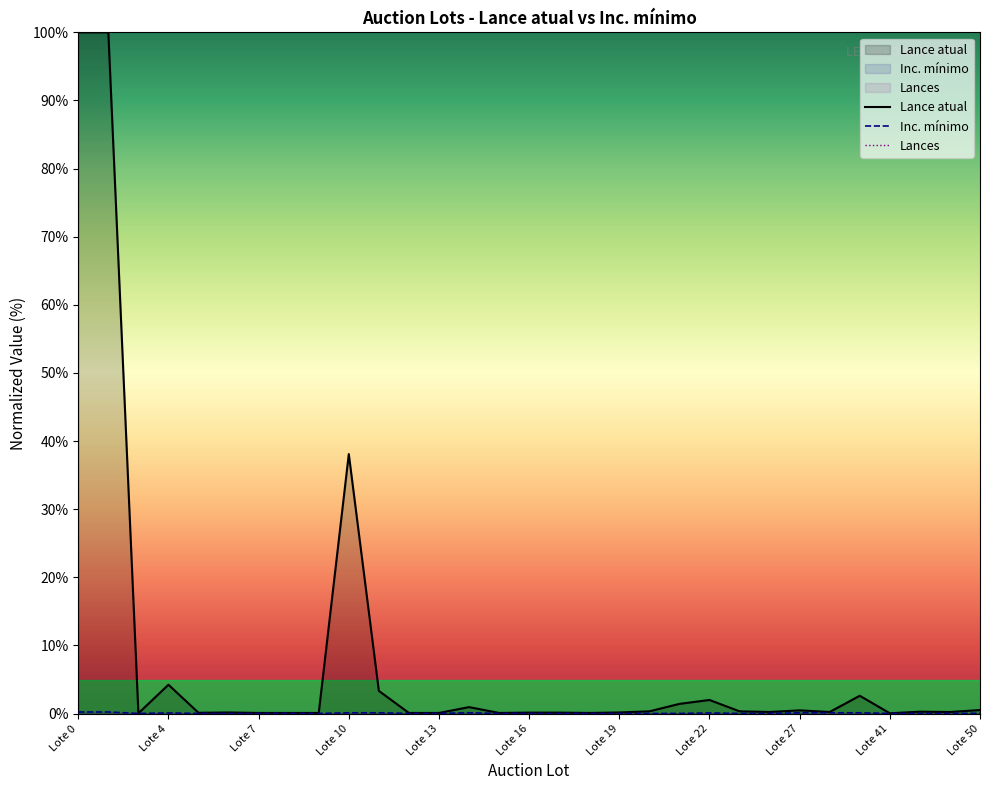

Does the chart have visible grid lines?

No